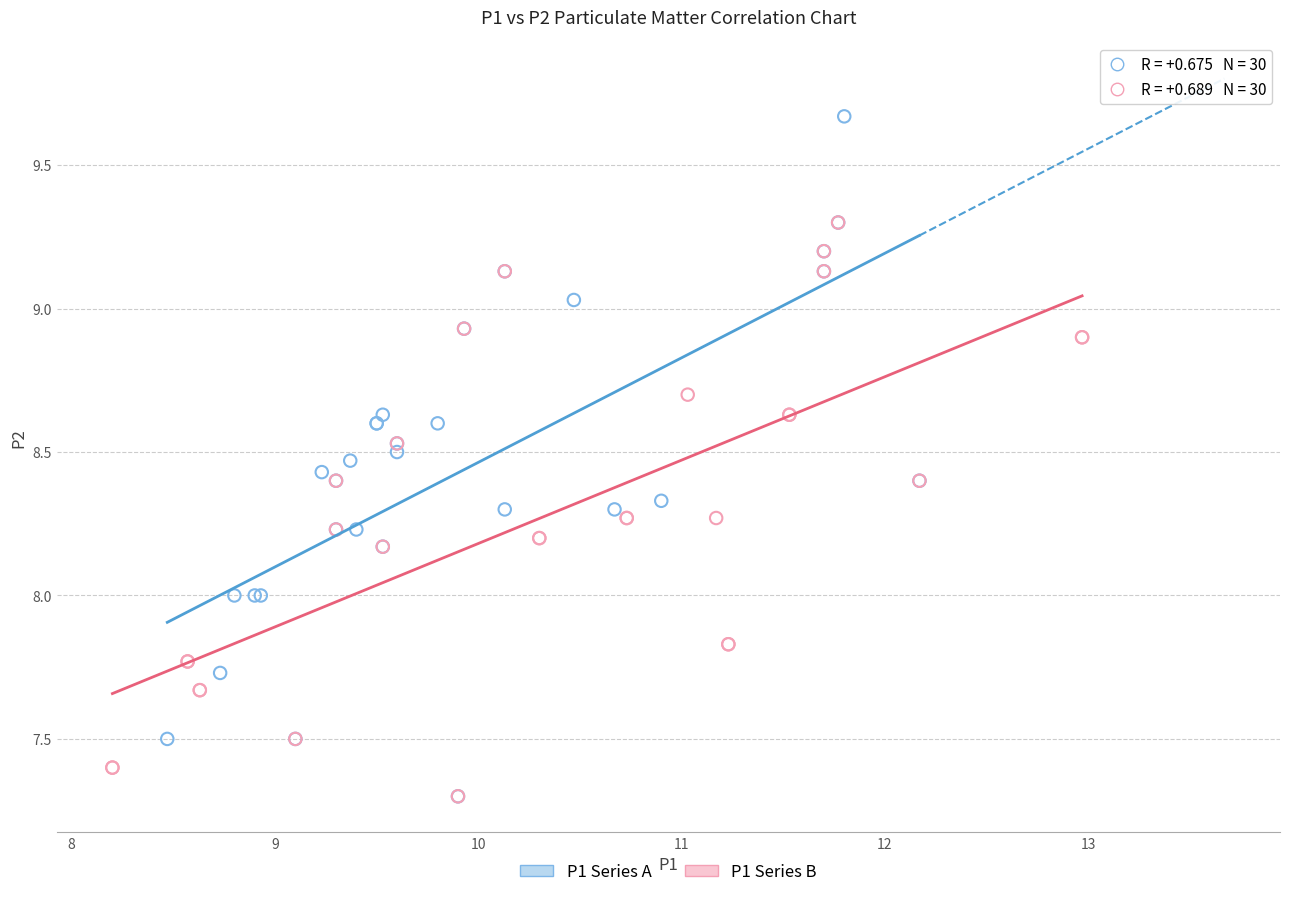

Which series has the widest spread of Y values?

P1 Series A